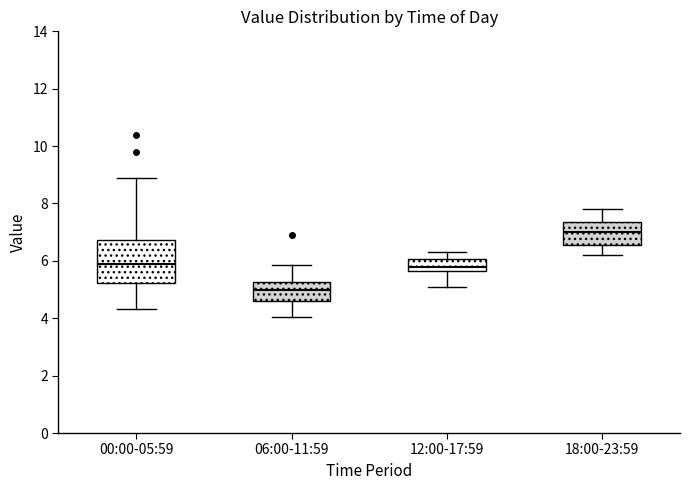

Which box has the lowest median line?

06:00-11:59